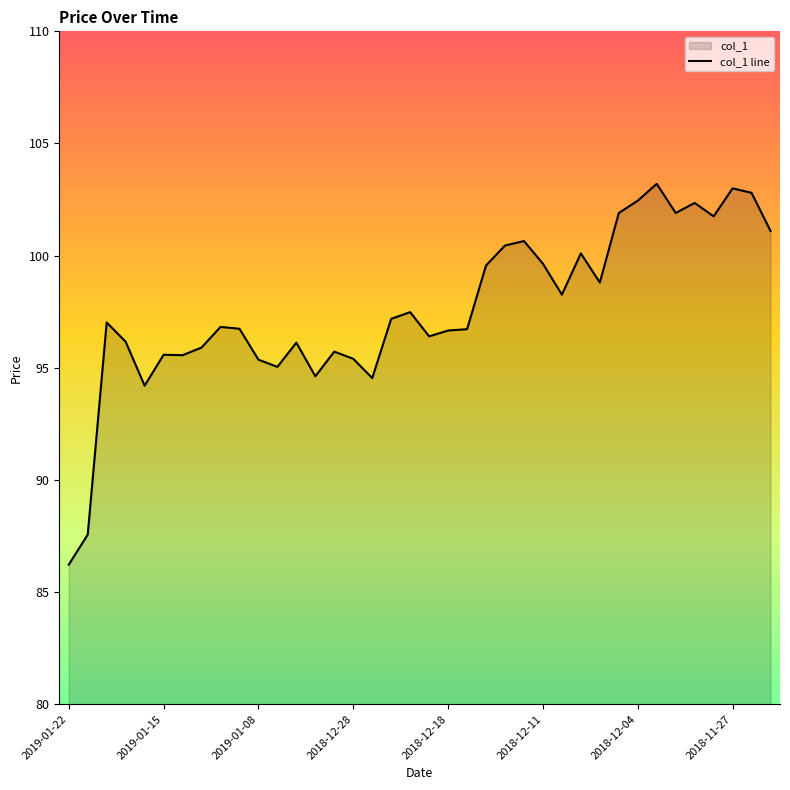

What is the difference between the maximum and minimum values?

17.0